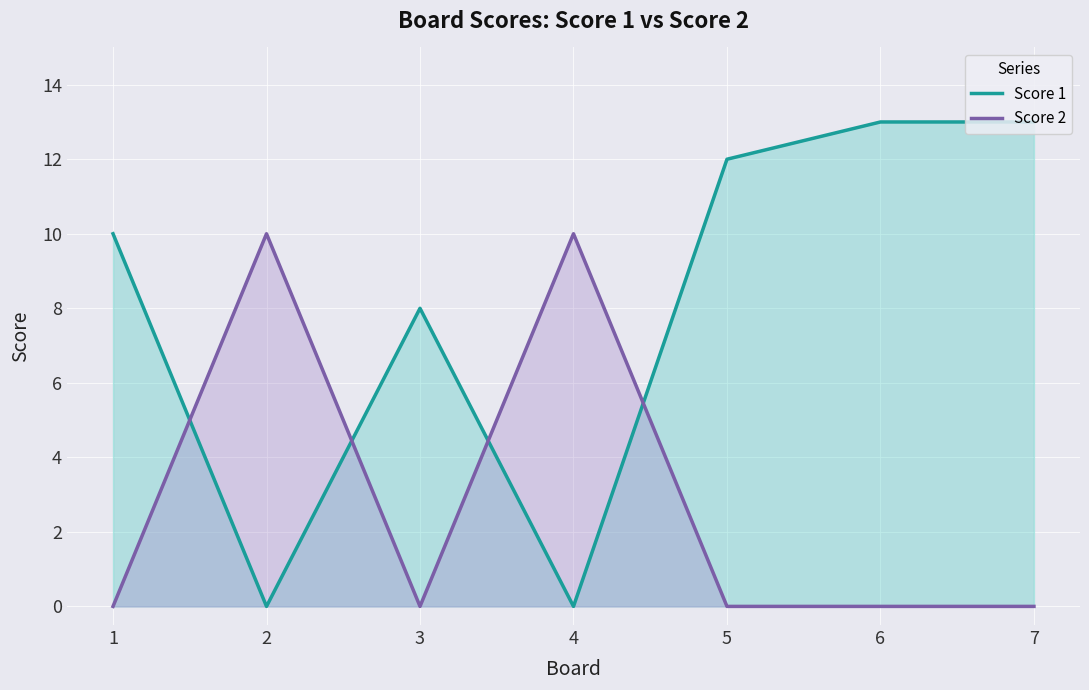

At which category is the sum across all series the highest?

6